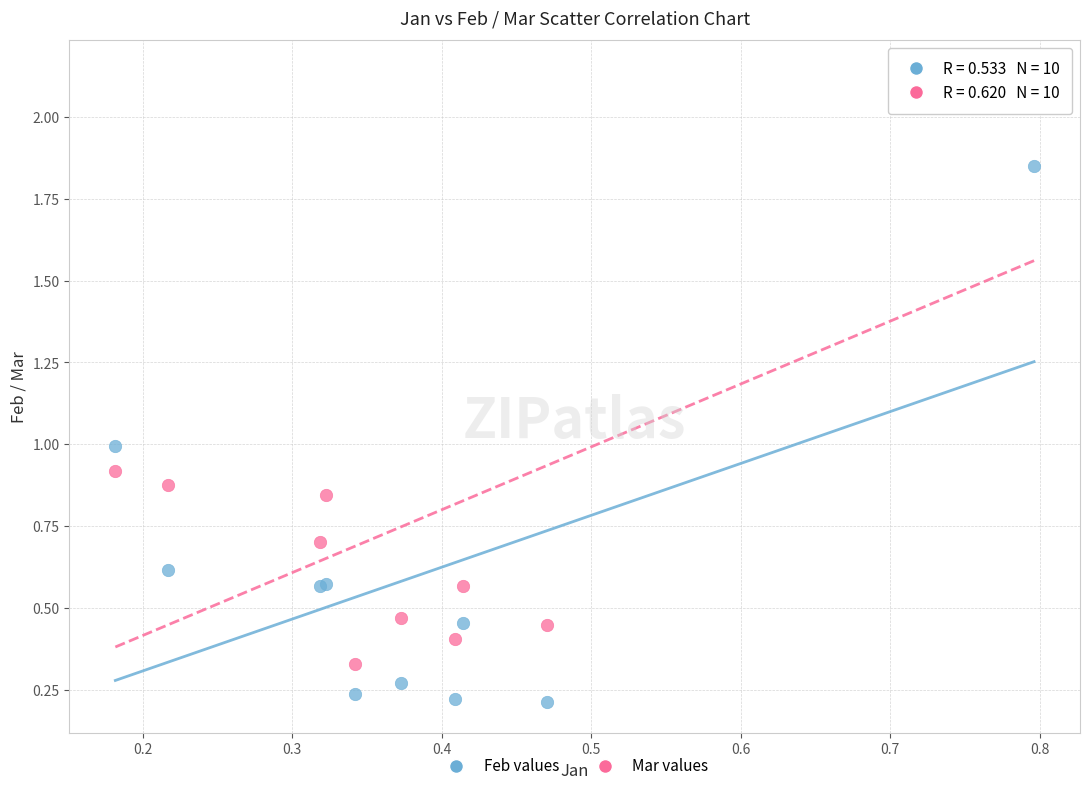

Which series contains the lowest Y value?

Feb values